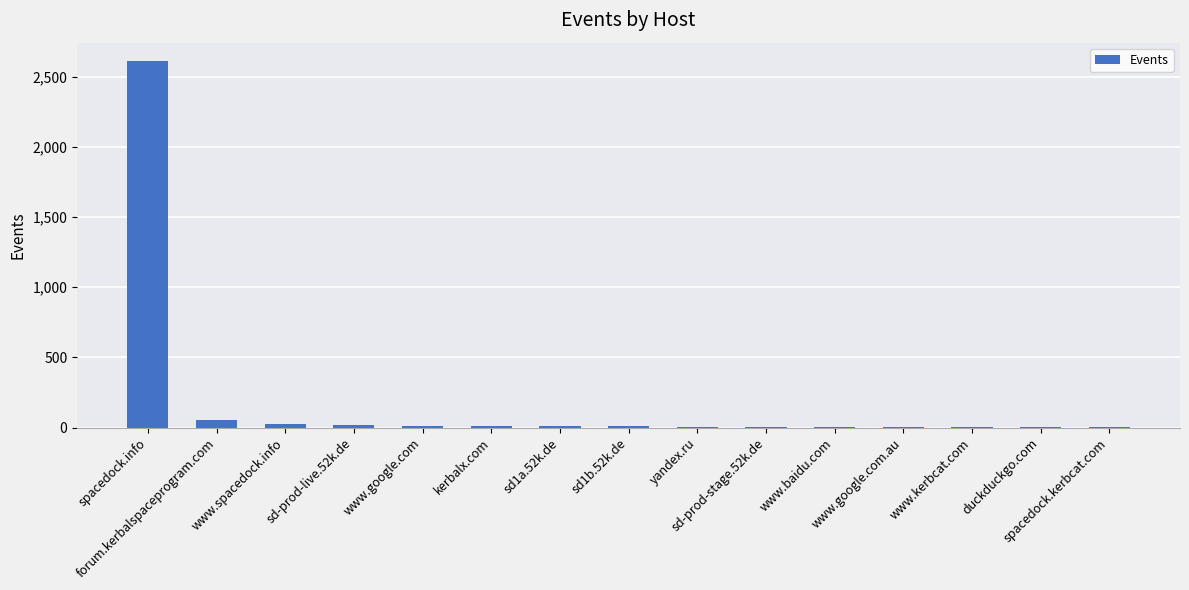

What is the sum of all values?

2770